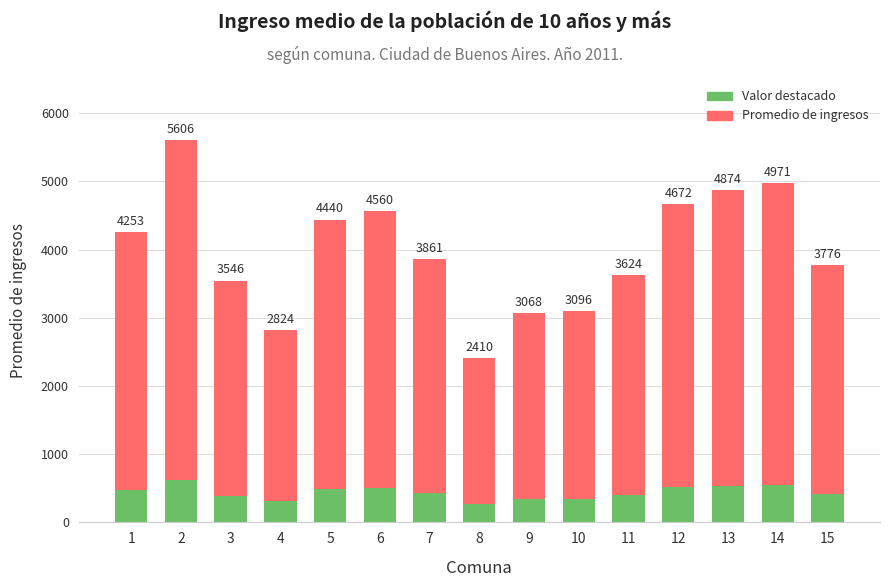

The value of Valor destacado at 1 is 684.5. True or false?

False